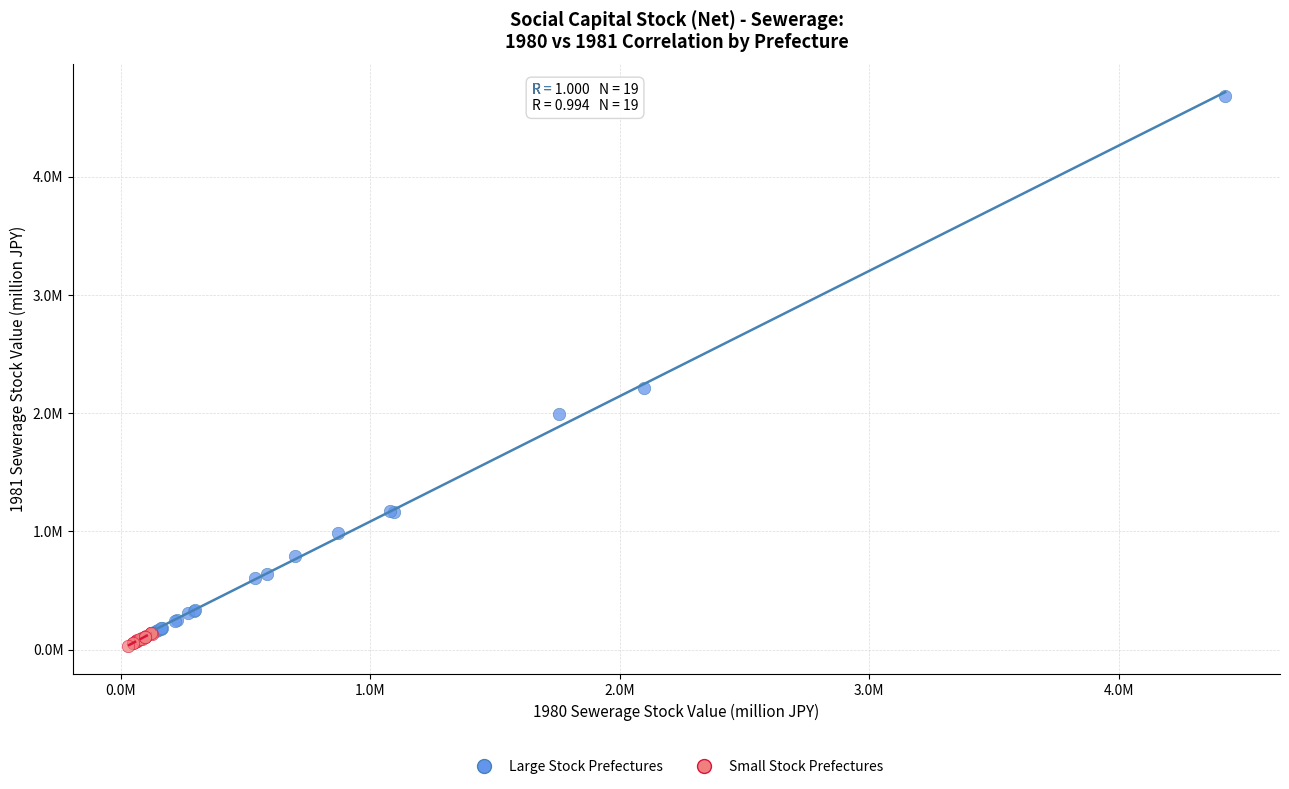

Which series reaches the maximum Y coordinate?

Large Stock Prefectures